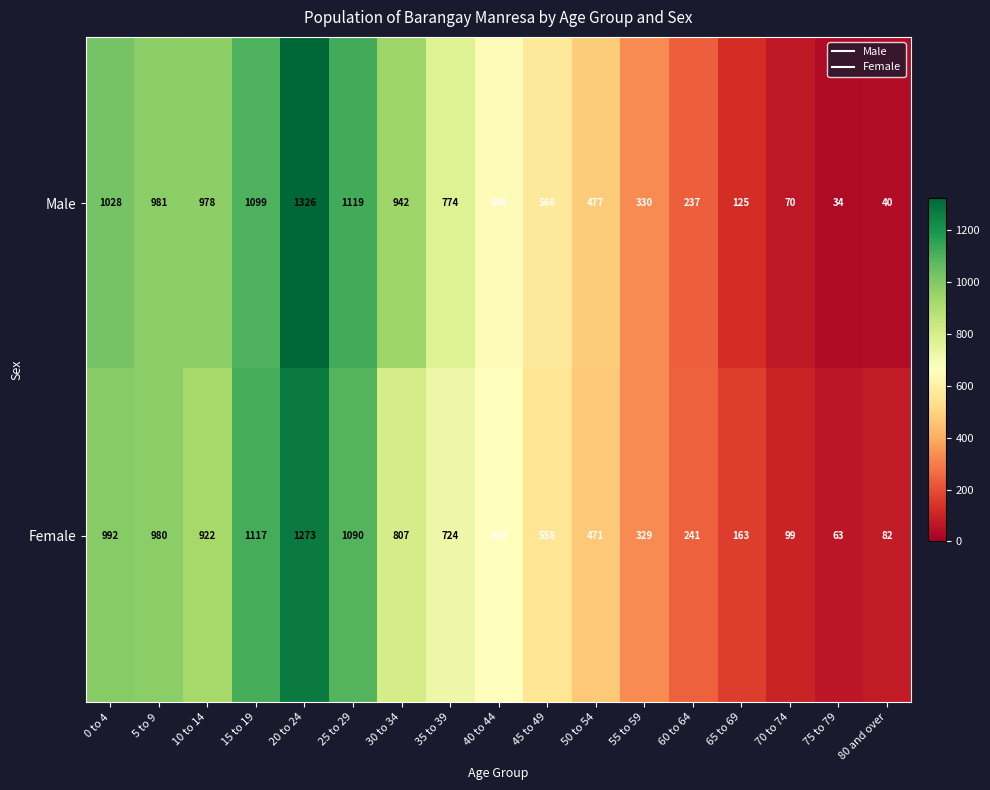

True or false: Female has a value of 1601 at 25 to 29.

False